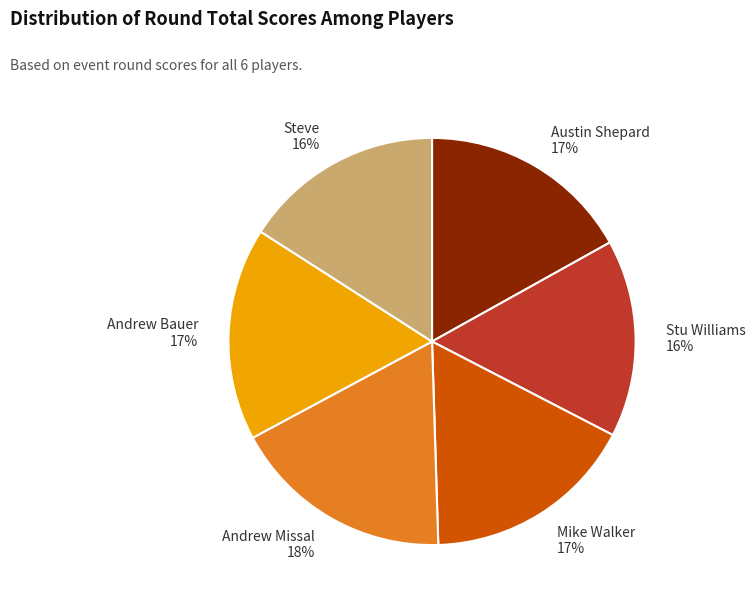

Combined, do Stu Williams and Steve account for over 50%?

No